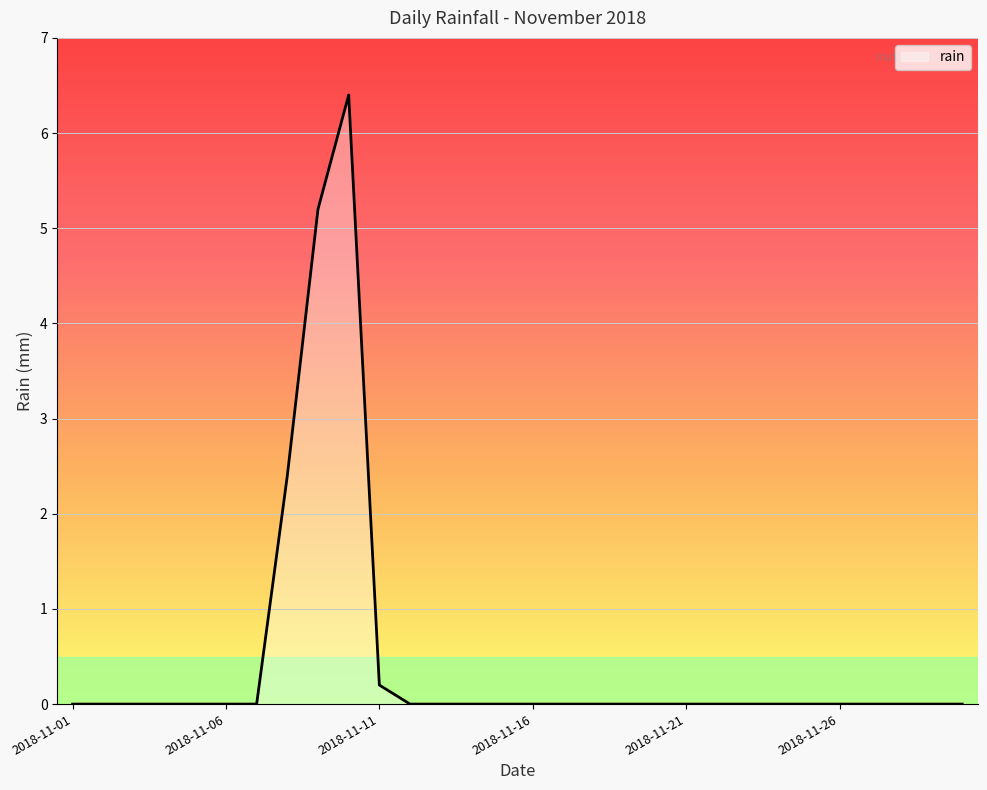

What is the difference between the maximum and minimum values?

6.4